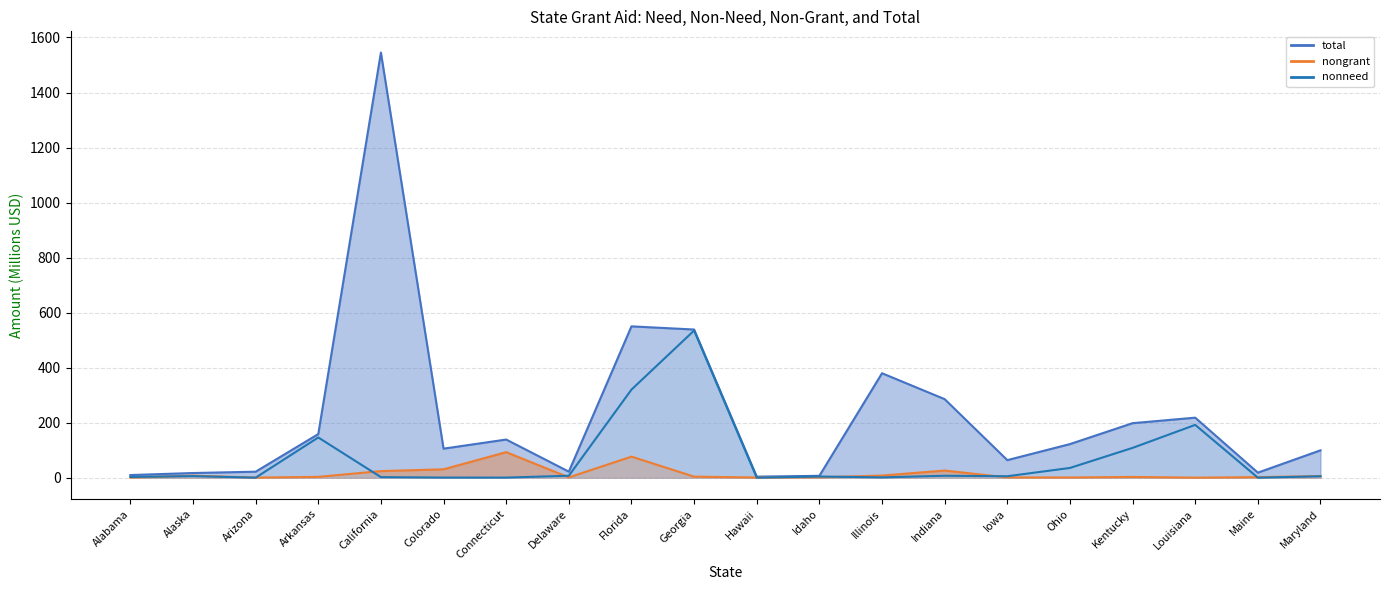

Which series changed the most between Kentucky and Louisiana?

nonneed